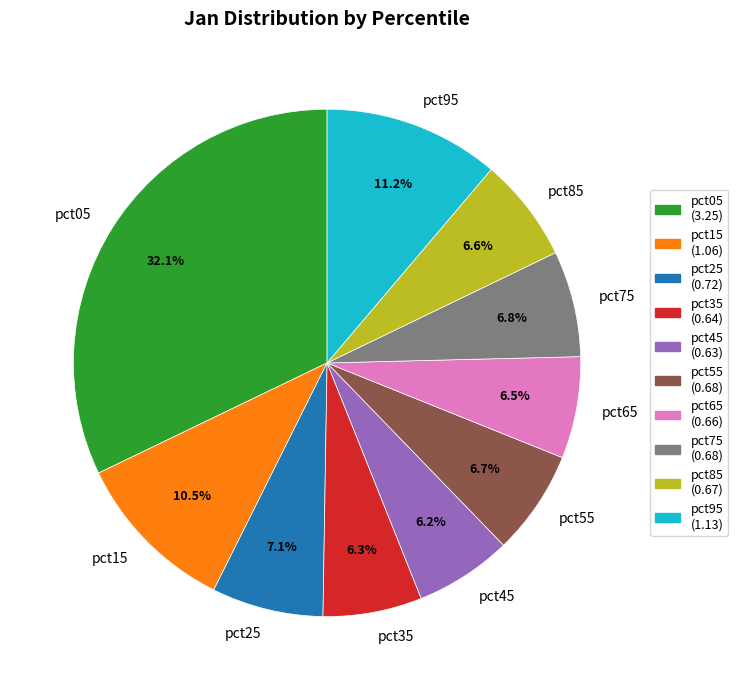

Which has a higher value, pct45 or pct25?

pct25